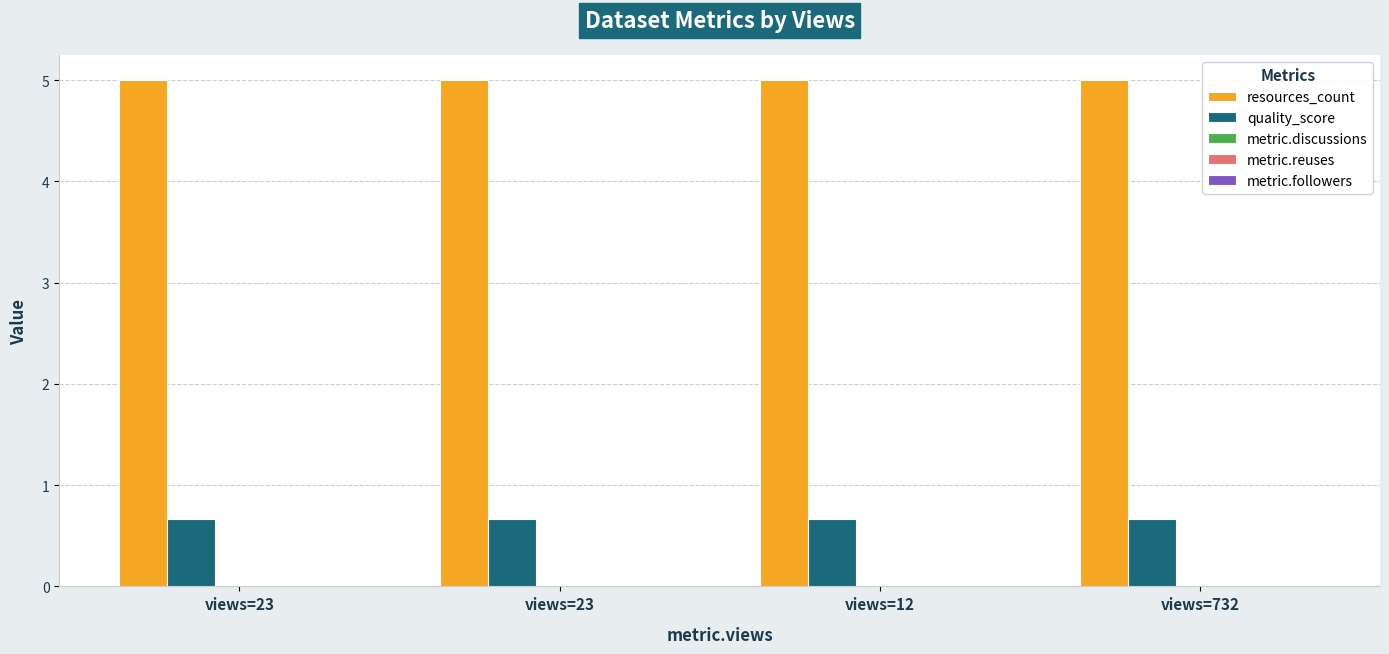

Reading left to right, list all the values displayed in this chart.

resources_count: 5.0	5.0	5.0	5.0
quality_score: 0.7	0.7	0.7	0.7
metric.discussions: 0.0	0.0	0.0	0.0
metric.reuses: 0.0	0.0	0.0	0.0
metric.followers: 0.0	0.0	0.0	0.0